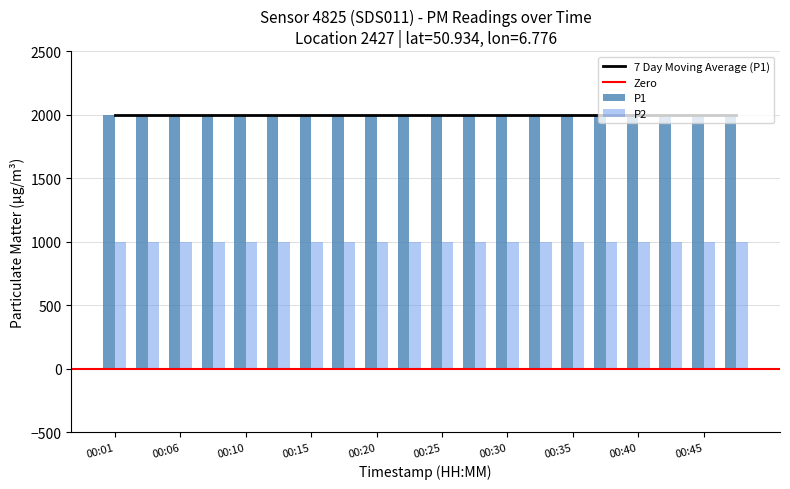

What is the value of the P2 bar at the 14th from the left?

999.9